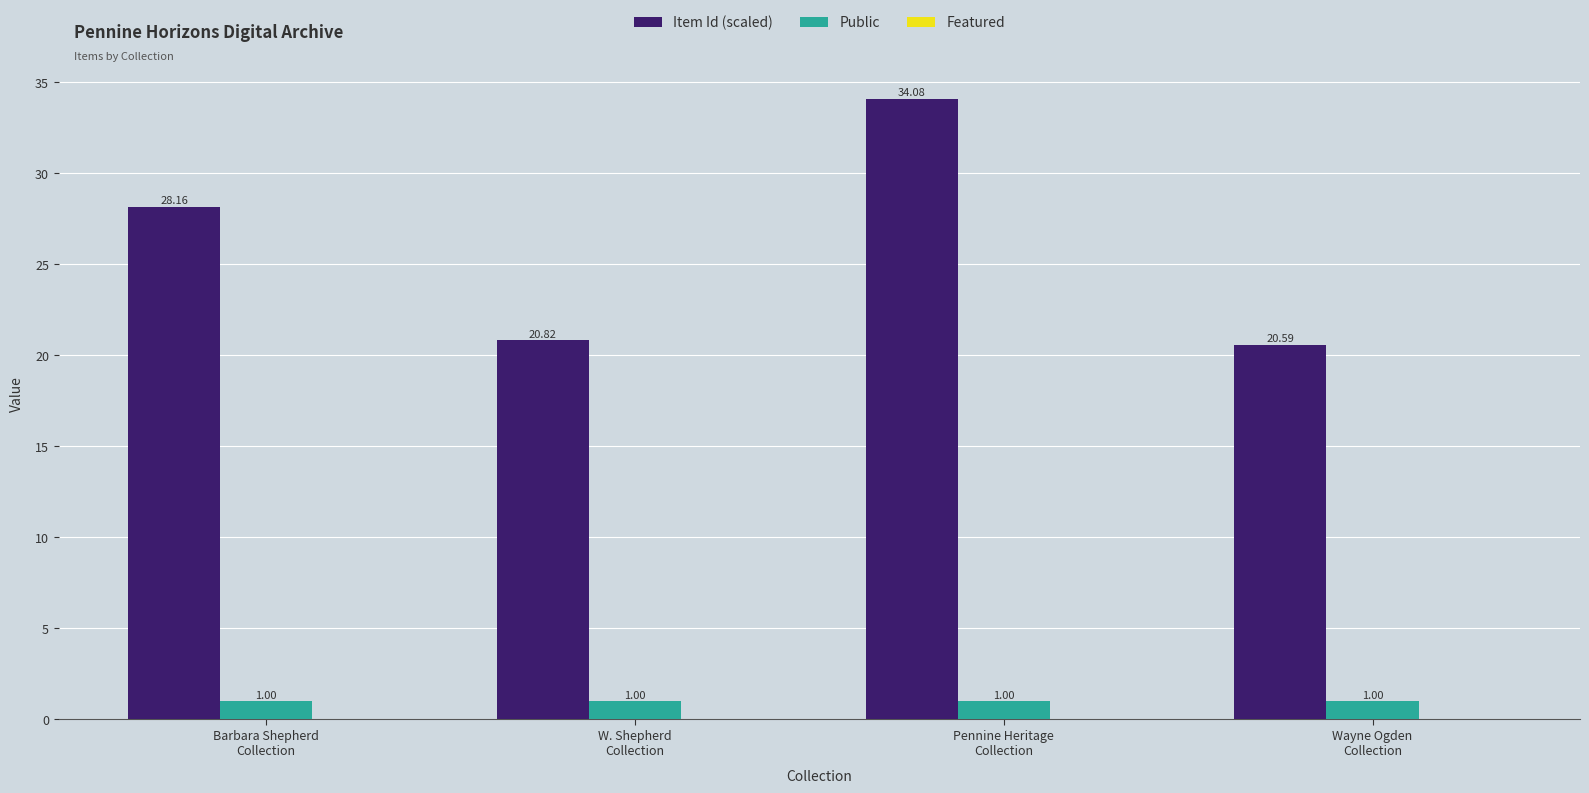

What is the minimum value for Item Id (scaled)?

20.6